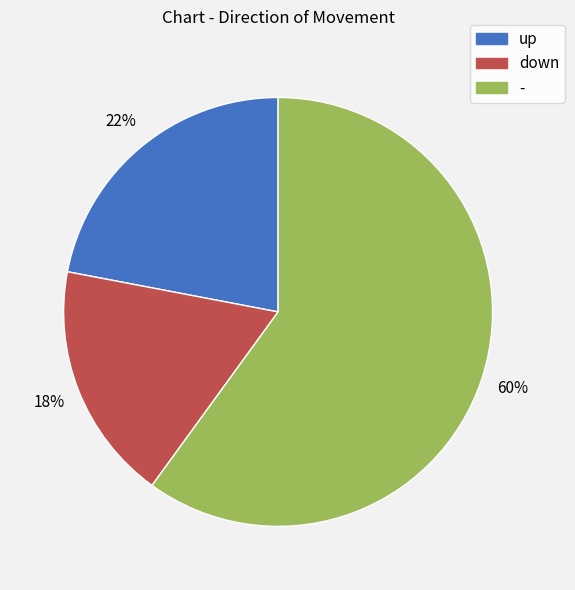

To the nearest percent, what is the difference between the - and up slice percentages?

38%